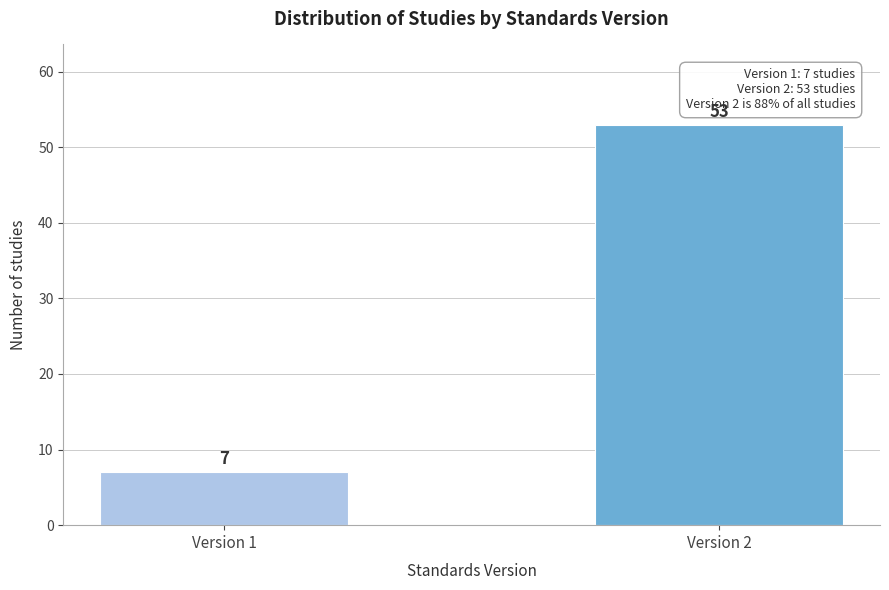

Reading right to left, extract all data points from this chart.

Version 2=53	Version 1=7